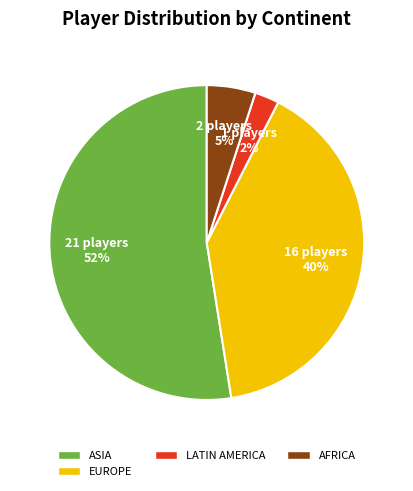

To the nearest percent, what is the average slice percentage?

25%